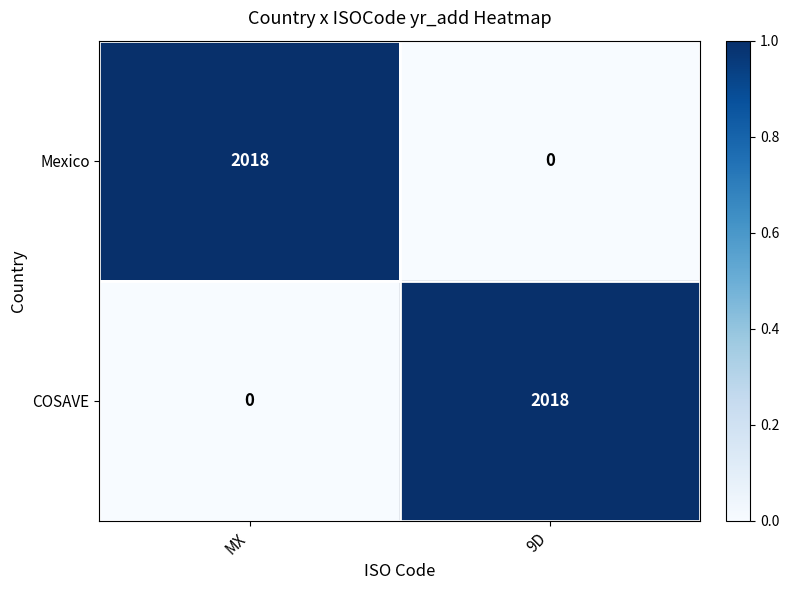

Reading left to right, list all the values displayed in this chart.

Mexico: MX=2018	9D=0
COSAVE: MX=0	9D=2018